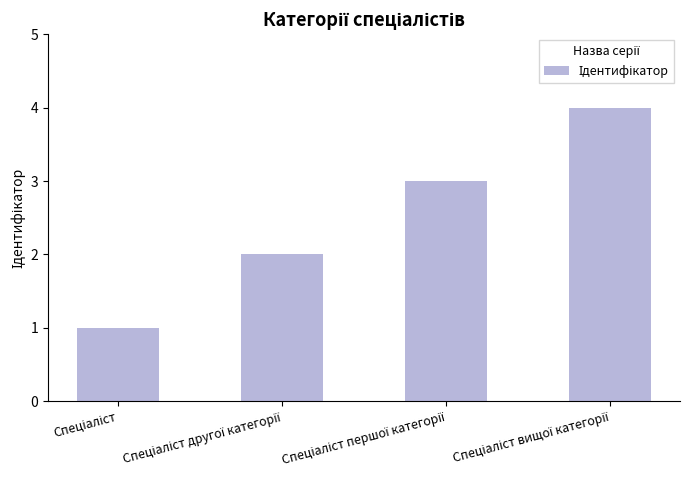

What is the maximum value shown in the chart?

4